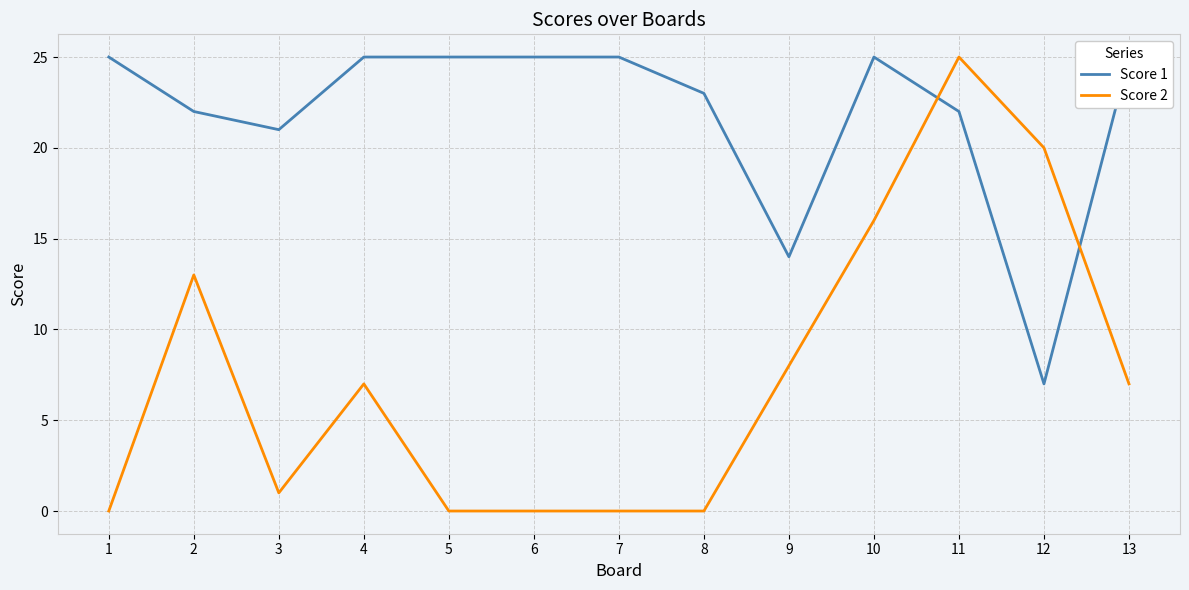

What is the sum of all Score 1 values?

284